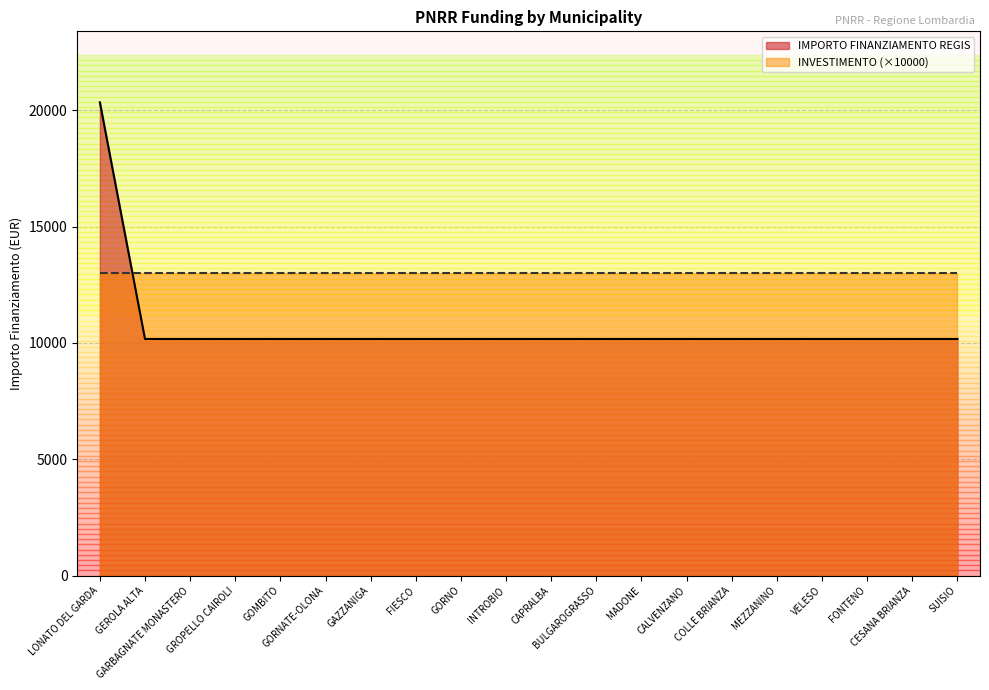

Reading left to right, extract all data points from this chart.

20344	10172	10172	10172	10172	10172	10172	10172	10172	10172	10172	10172	10172	10172	10172	10172	10172	10172	10172	10172